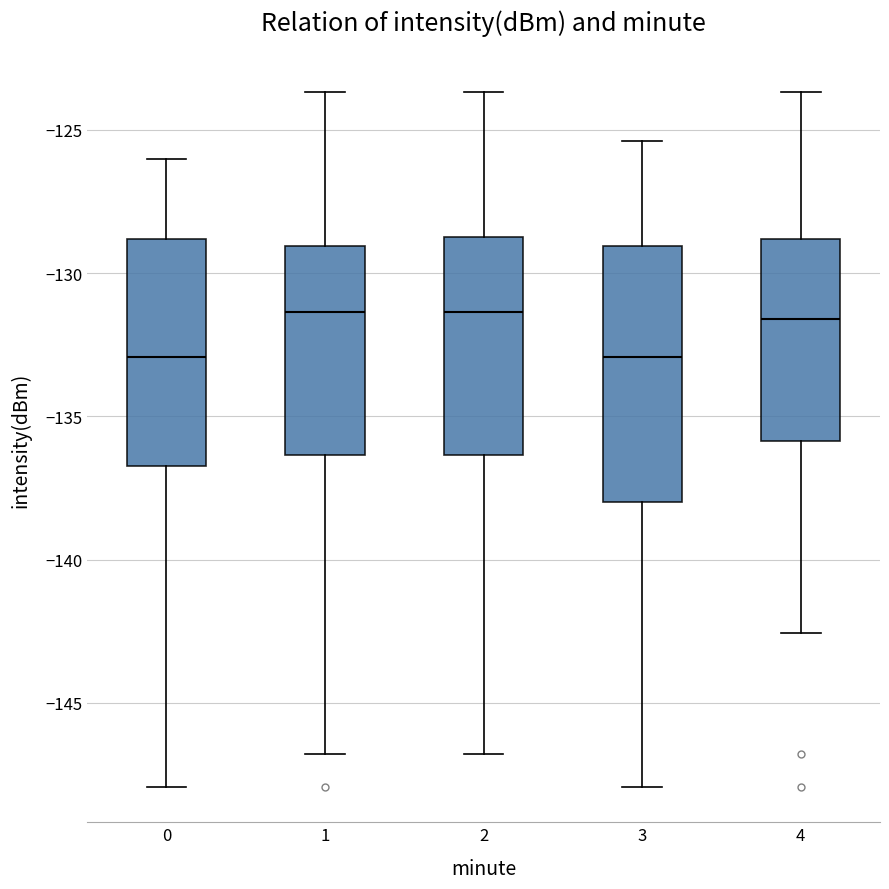

Reading left to right, read every box against the y-axis: the position of its median line, the range the box covers, and the ends of its whiskers. The values are not printed on the chart, so give them approximately, as read against the axis.

0: median -133.0, box -136.5 to -129.0, whiskers -148.0 to -126.0
1: median -131.5, box -136.5 to -129.0, whiskers -147.0 to -123.5
2: median -131.5, box -136.5 to -128.5, whiskers -147.0 to -123.5
3: median -133.0, box -138.0 to -129.0, whiskers -148.0 to -125.5
4: median -131.5, box -136.0 to -129.0, whiskers -142.5 to -123.5